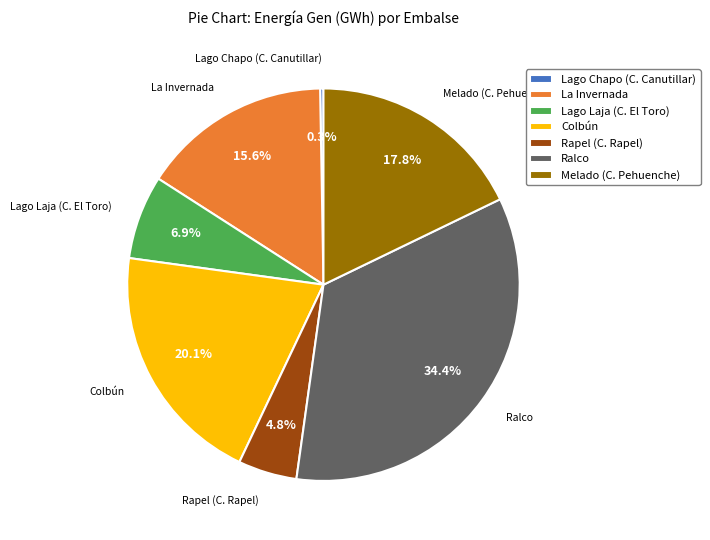

What is the total percentage of Melado (C. Pehuenche) and Lago Laja (C. El Toro)?

24.7%